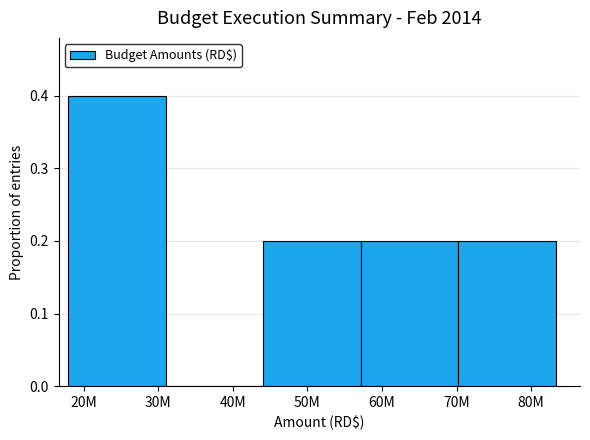

Reading left to right, list all the values displayed in this chart.

20M=0.4	40M=0.0	50M=0.2	60M=0.2	80M=0.2